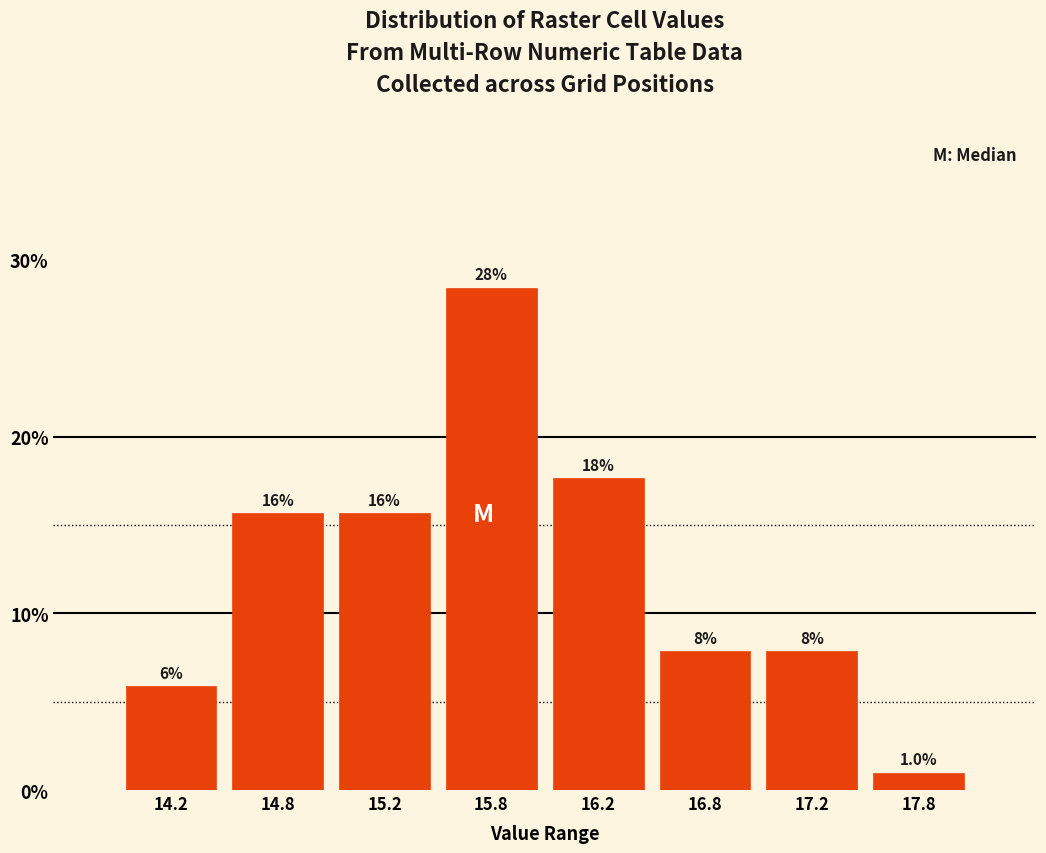

Are the bars horizontal?

No